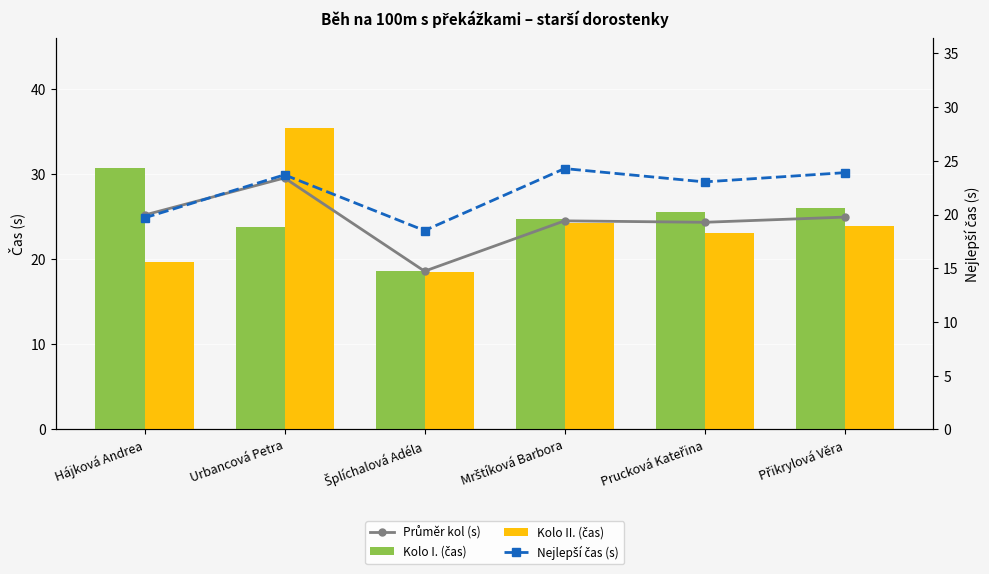

Read the Průměr kol (s) value at Mrštíková Barbora.

24.5